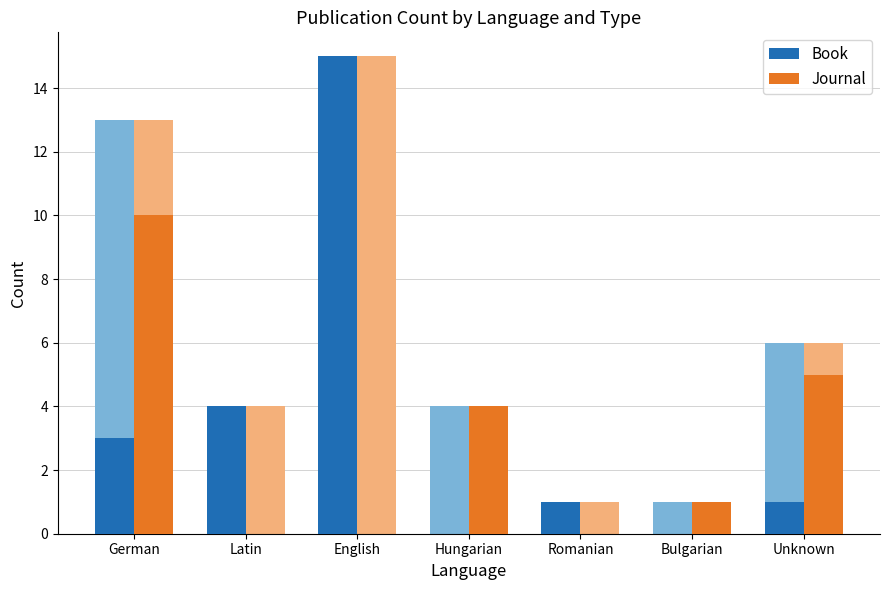

What is the difference between the highest and lowest values at German?

7